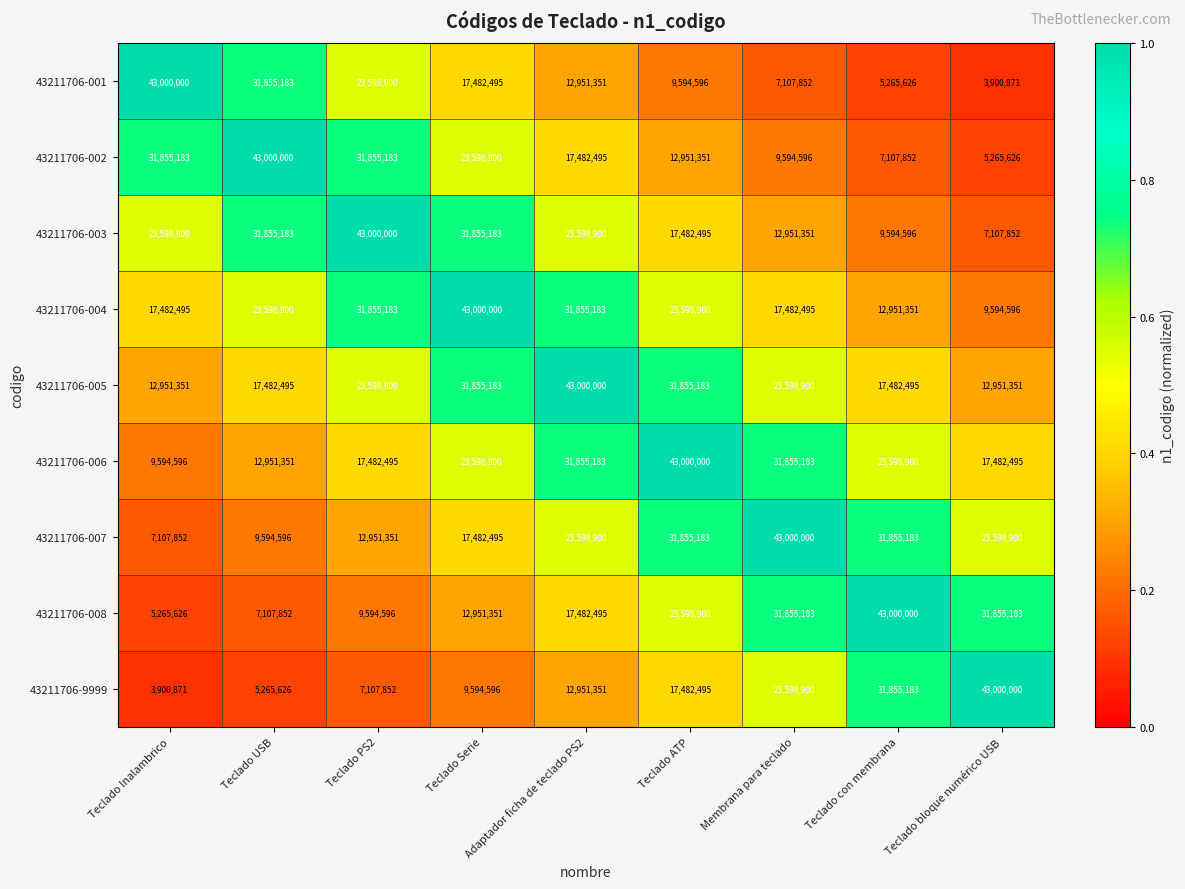

Which series has the largest total across all categories?

43211706-005